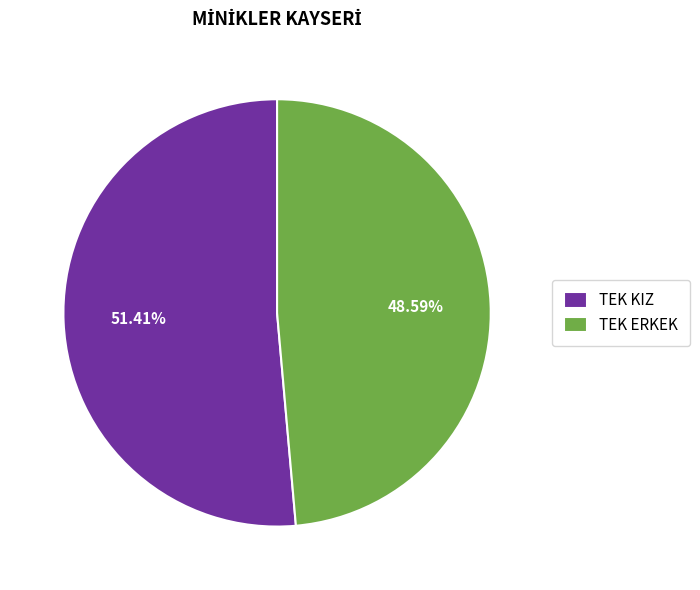

To the nearest percent, what is the difference between the TEK KIZ and TEK ERKEK slice percentages?

3%